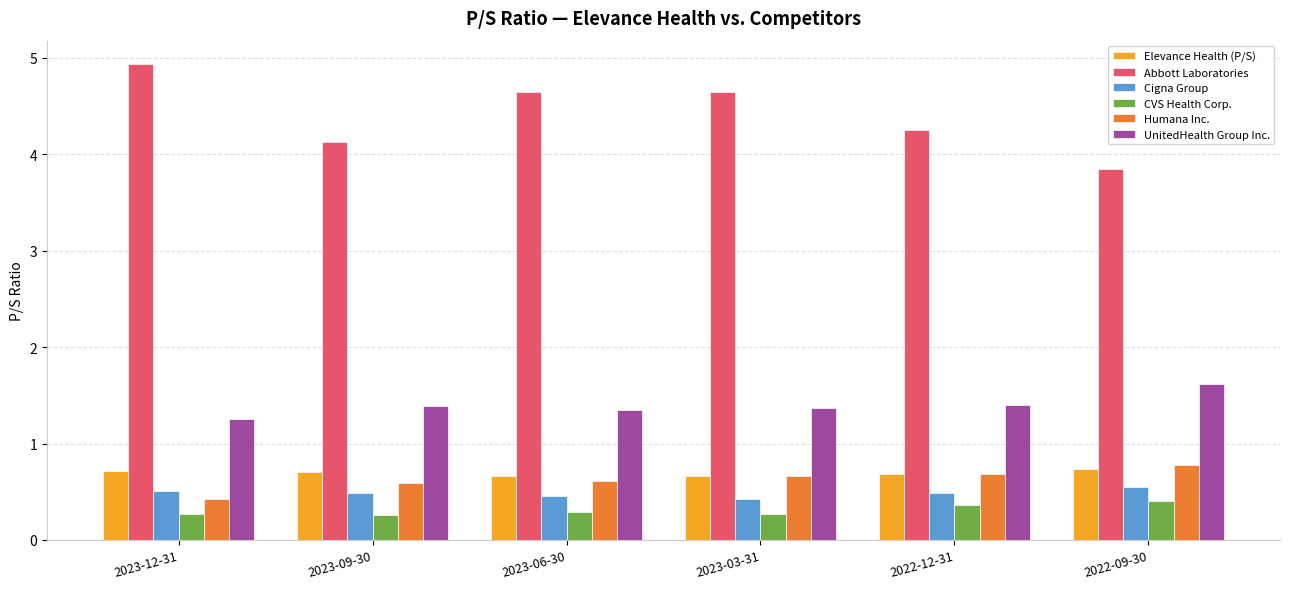

Which category has the lowest value in the Humana Inc. series?

2023-12-31